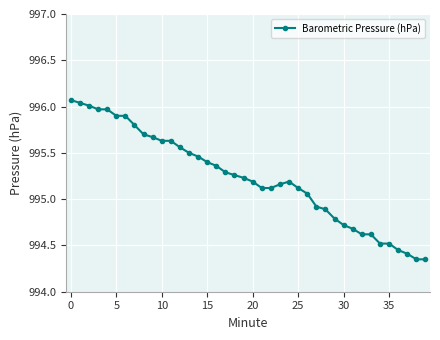

What is the maximum value shown in the chart?

996.1